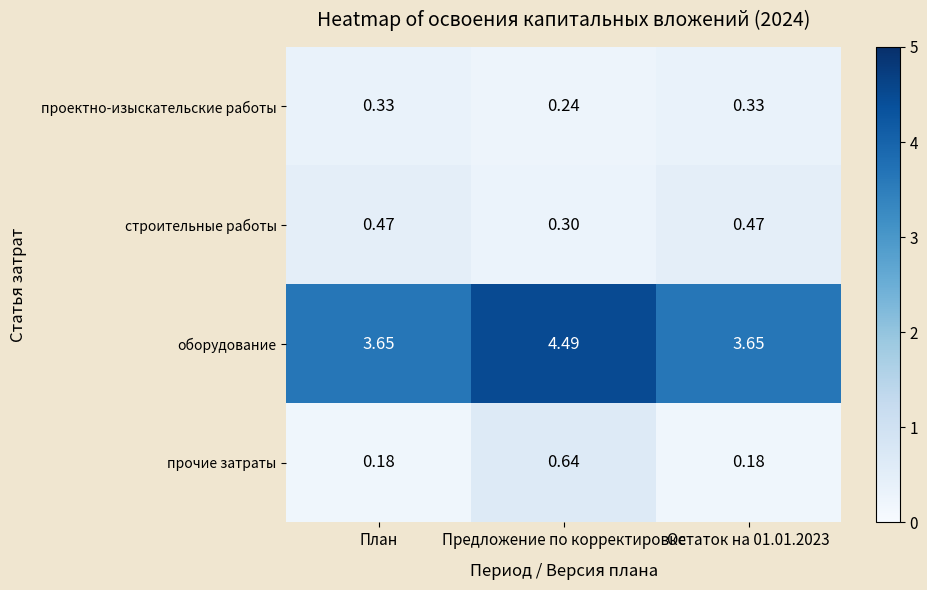

At Предложение по корректировке, list the series in order from largest to smallest.

оборудование, прочие затраты, строительные работы, проектно-изыскательские работы